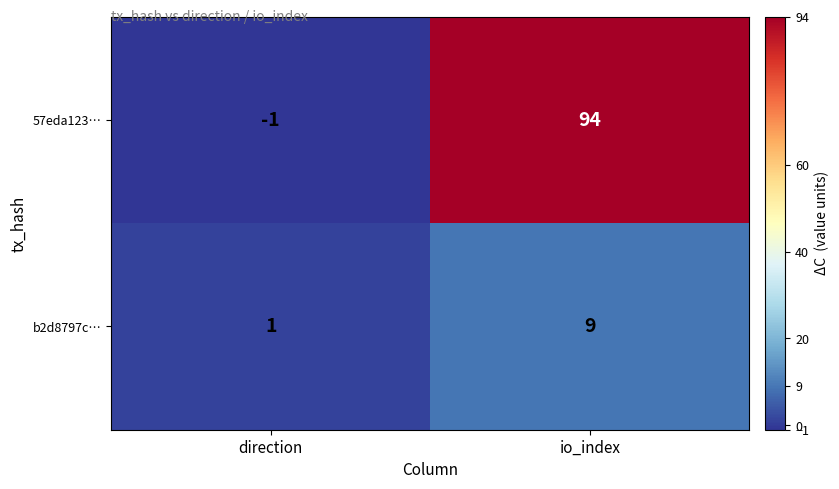

Between direction and io_index, which series saw the biggest shift?

57eda123…